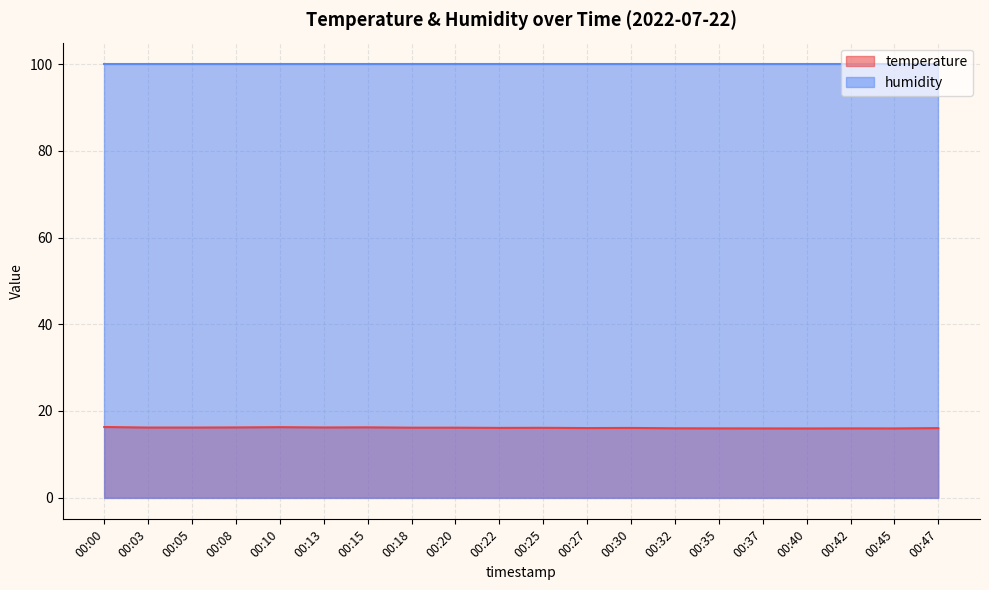

What is the average value?

16.1